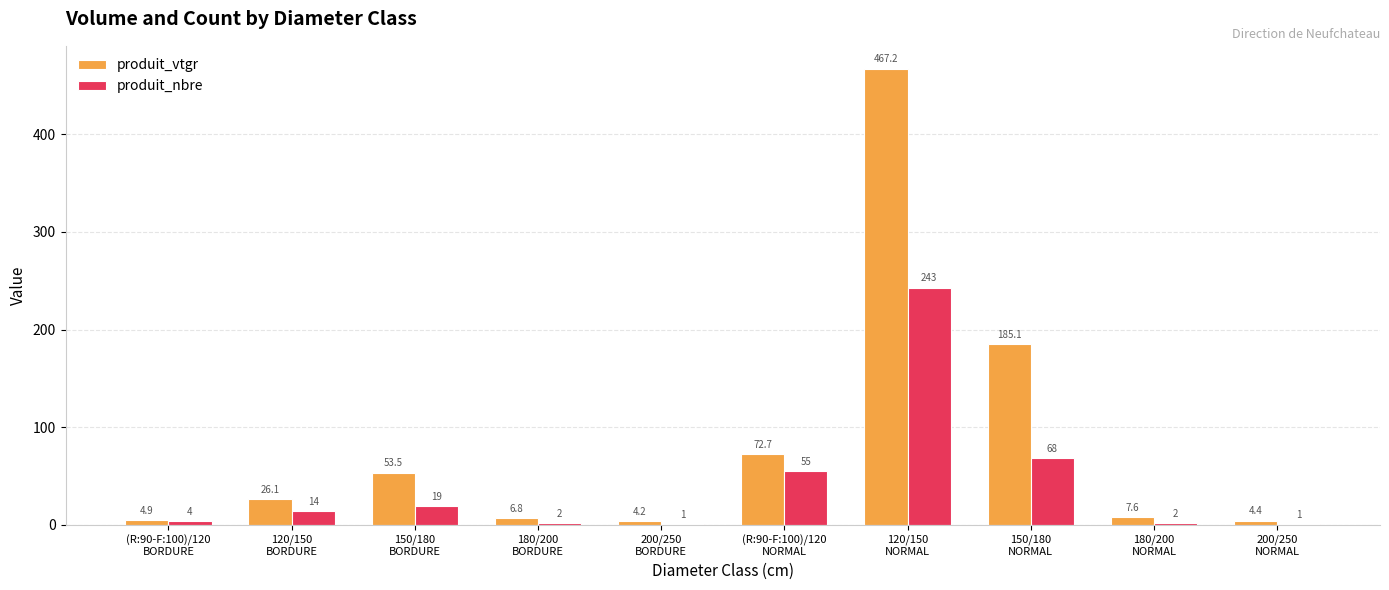

What is the average value of the produit_nbre series?

40.9